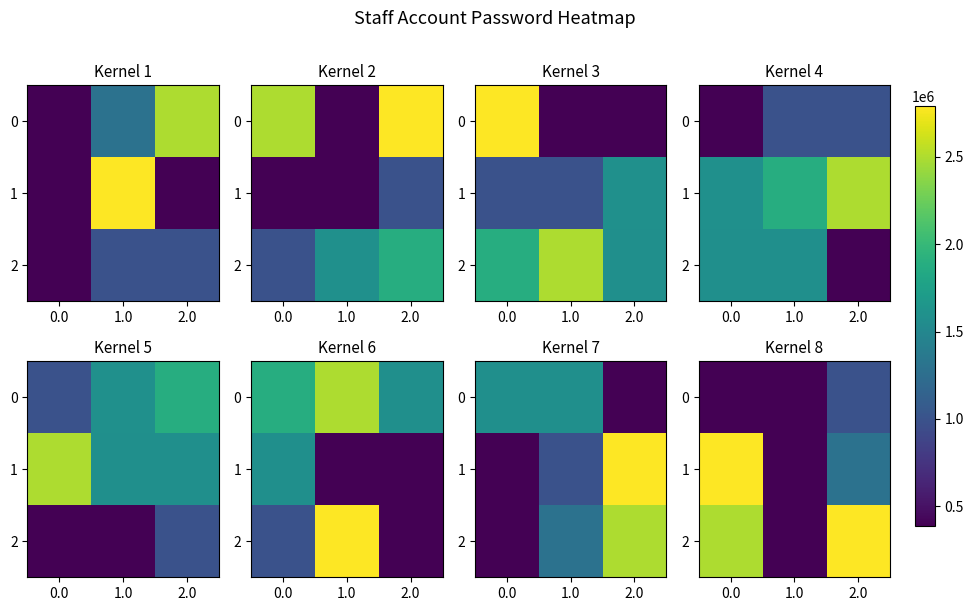

Rank the series by their average value, from highest to lowest.

2, 1, 0